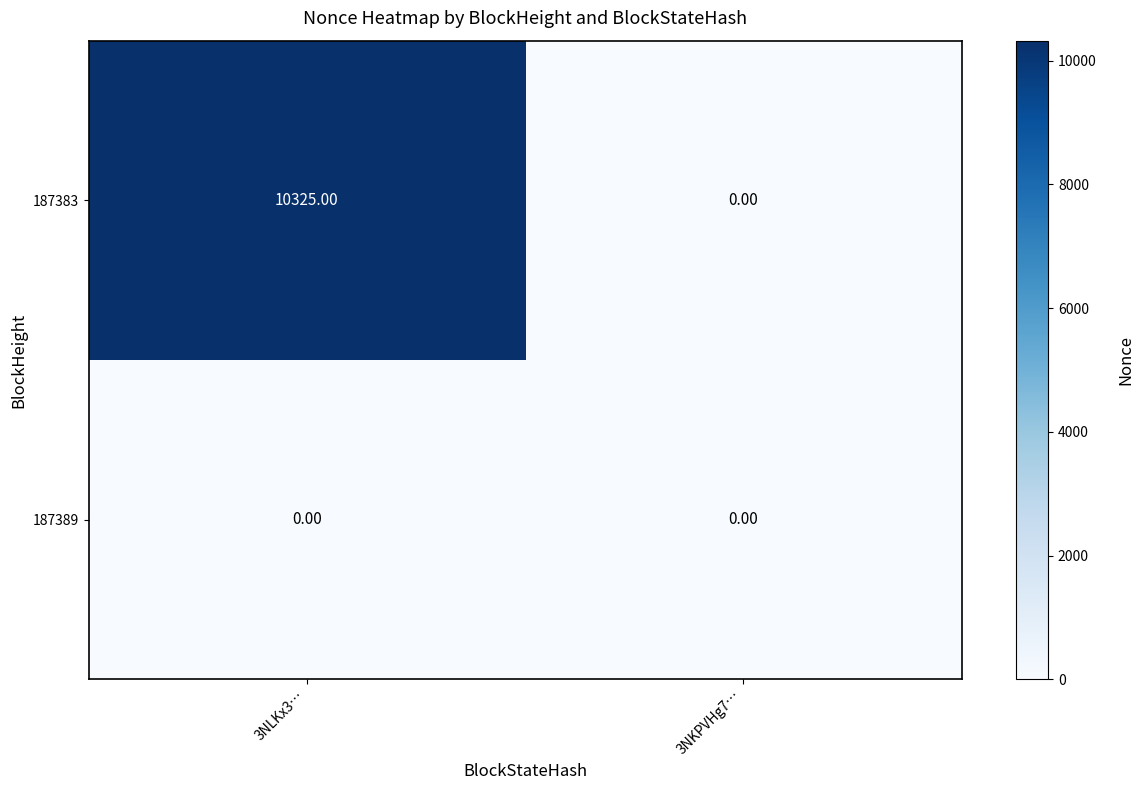

What is the difference between the 187383 values at 3NLKx3… and 3NKPVHg7…?

10325